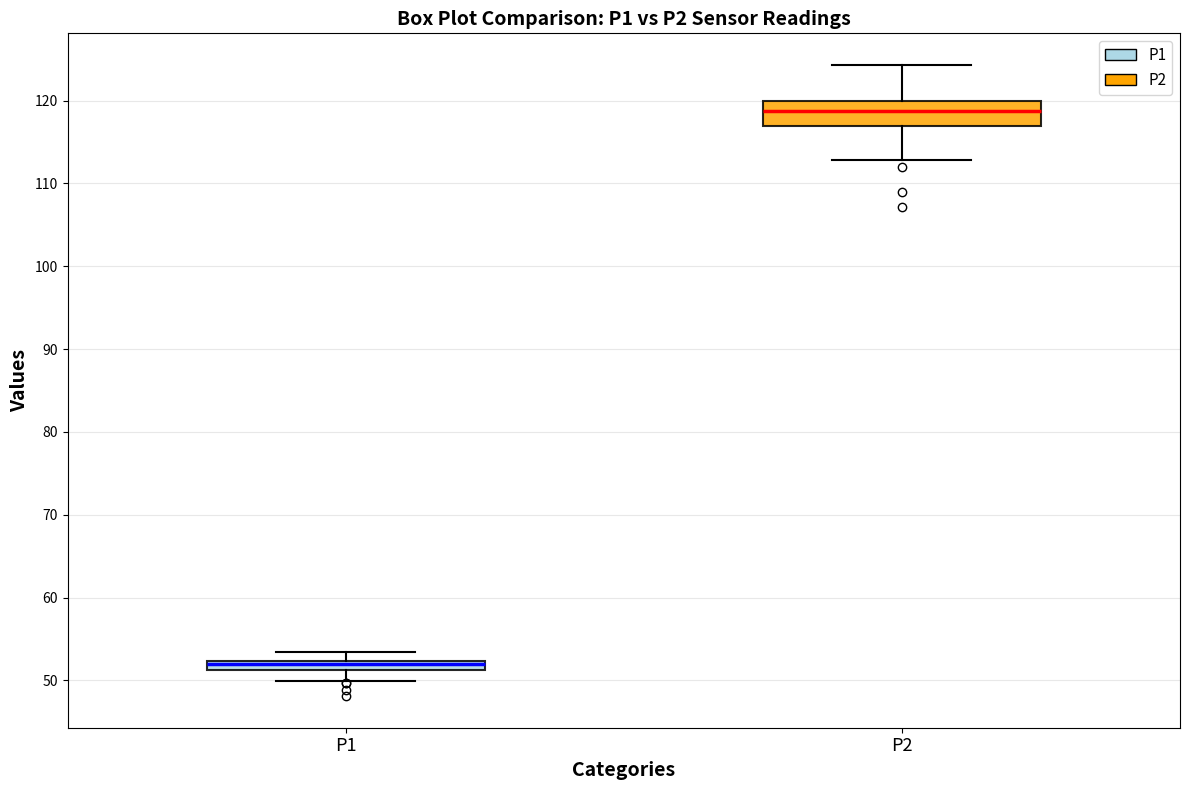

Comparing the boxes themselves (not the whiskers), which one is the tallest?

P2